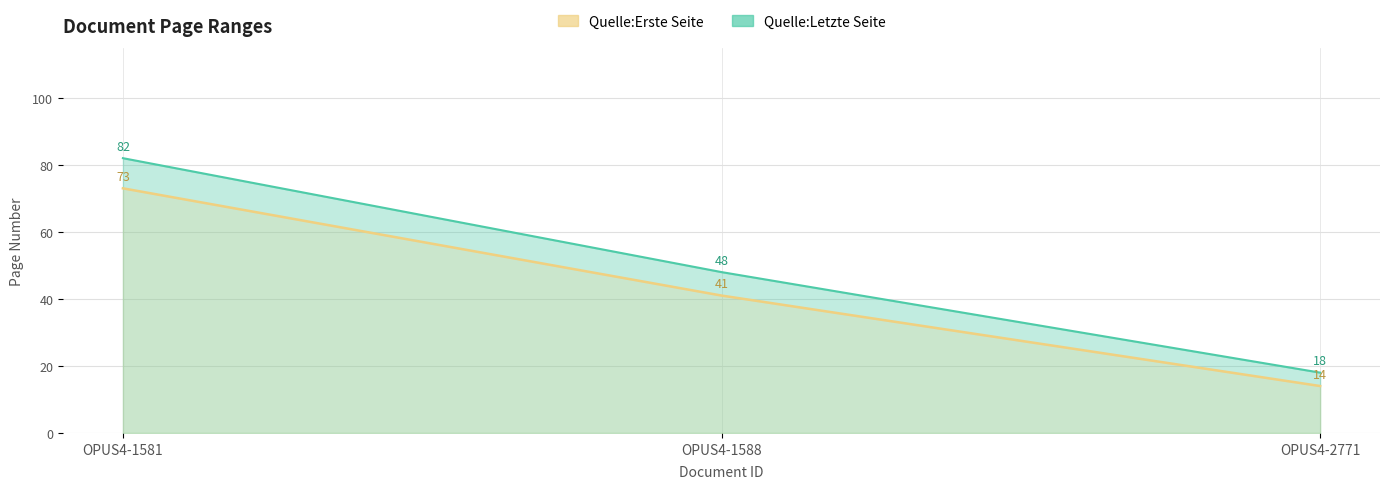

List the labels in order of value, largest first.

OPUS4-1581, OPUS4-1588, OPUS4-2771